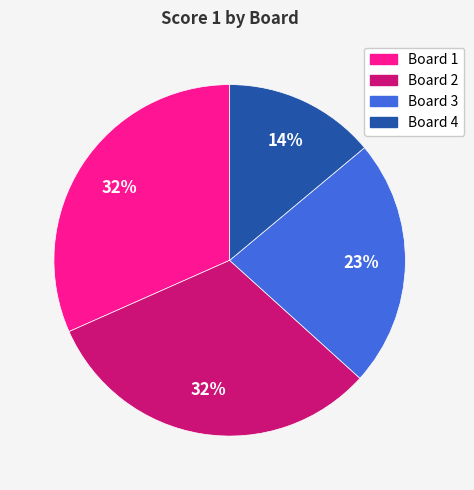

To the nearest percent, what portion does Board 3 represent?

23%